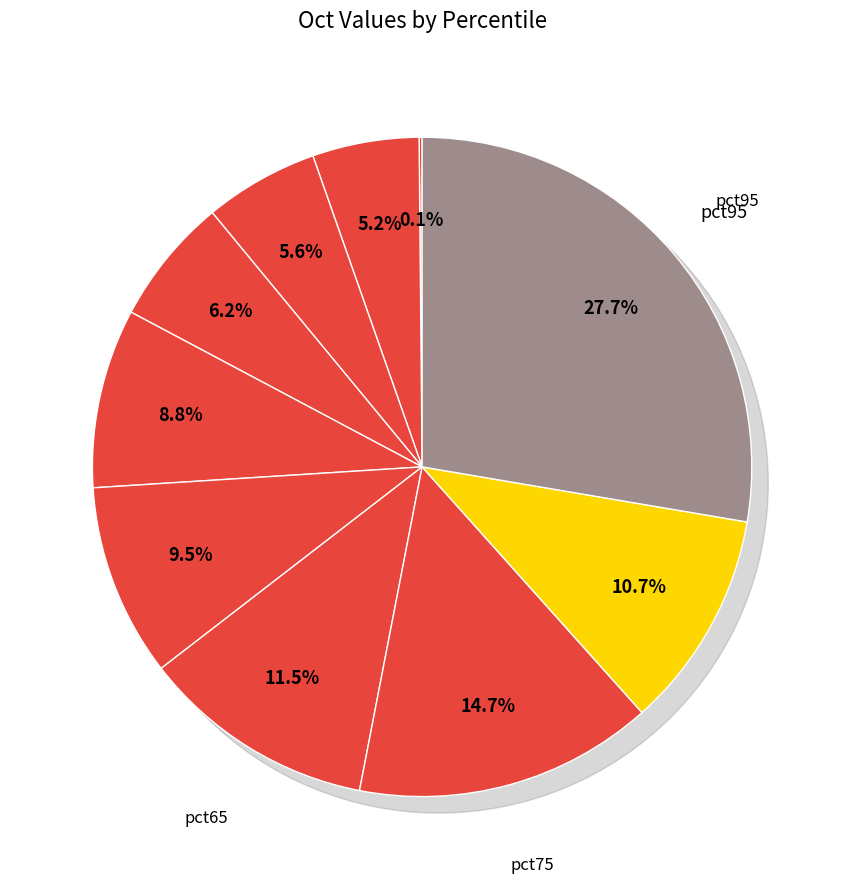

Is there a majority slice in this chart?

No